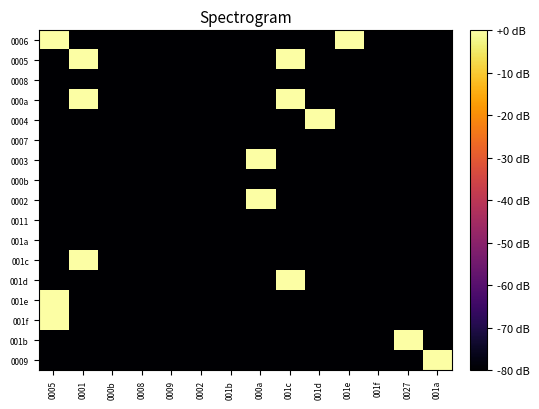

Which has a higher value, 001d or 0001?

001d